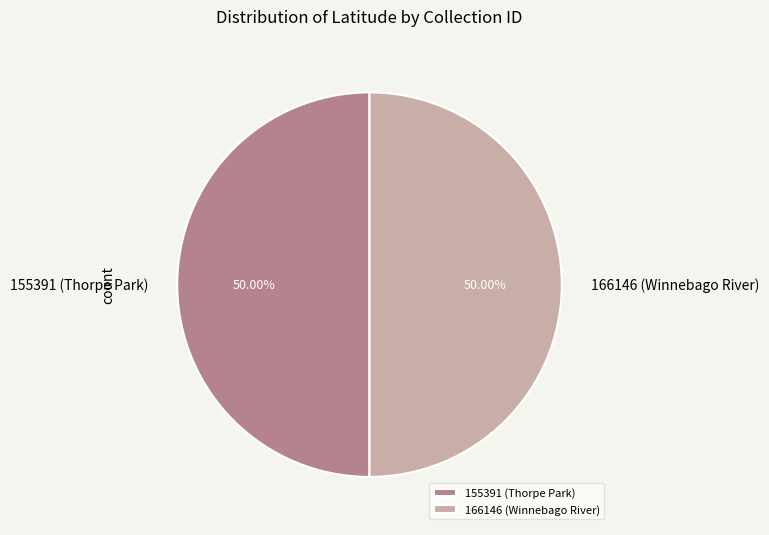

What percentage is the 166146 (Winnebago River) slice, to the nearest percent?

50%